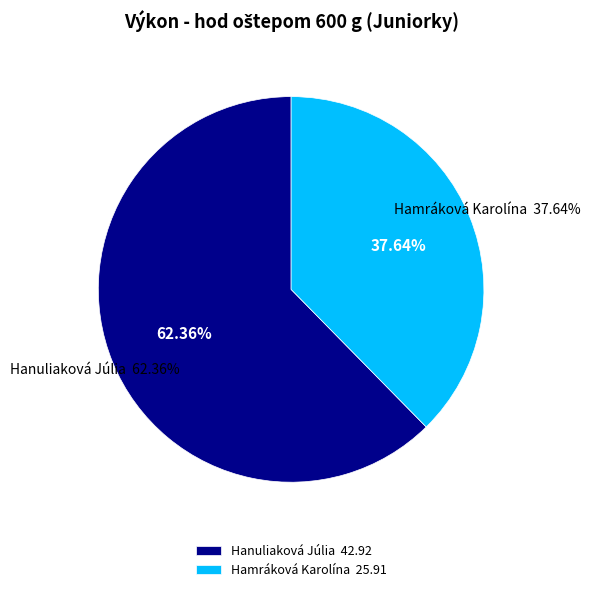

Which slice is the largest?

Hanuliaková Júlia